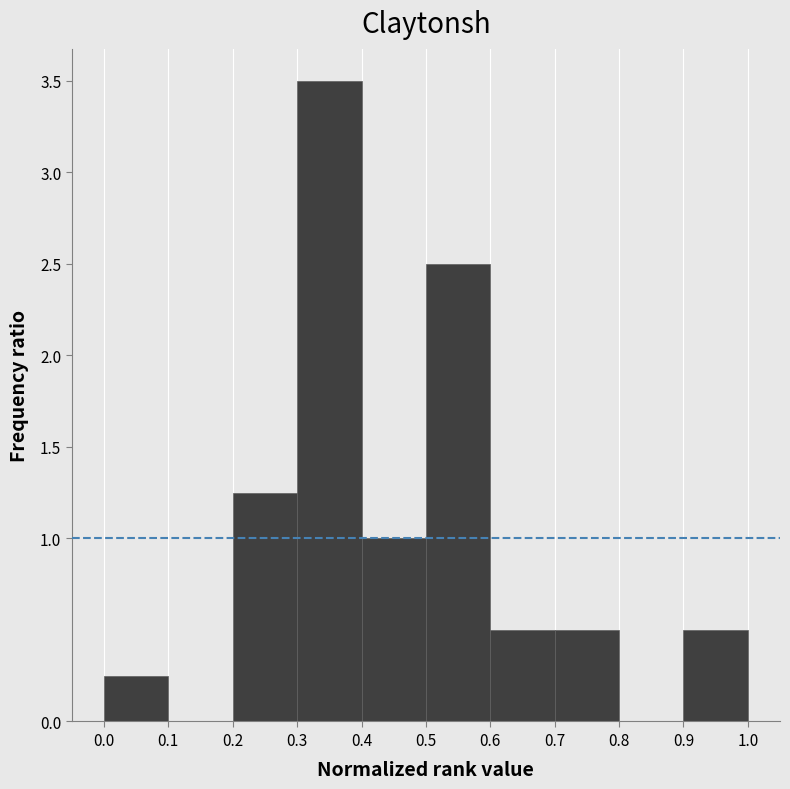

What is the height of the bar covering 0.0 to 0.1 on the x-axis? The values are not printed on the chart, so give them approximately, as read against the axis.

0.25